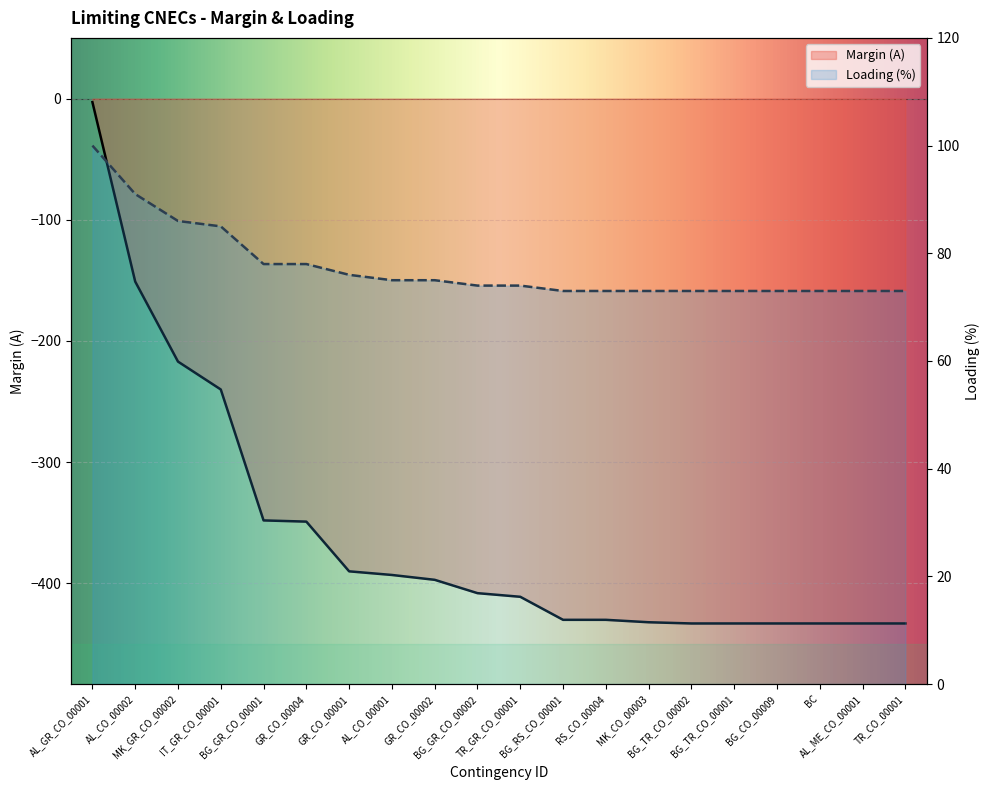

Reading left to right, what are all the values shown in this chart?

Margin (A): AL_GR_CO_00001=-3	AL_CO_00002=-151	MK_GR_CO_00002=-217	IT_GR_CO_00001=-240	BG_GR_CO_00001=-348	GR_CO_00004=-349	GR_CO_00001=-390	AL_CO_00001=-393	GR_CO_00002=-397	BG_GR_CO_00002=-408	TR_GR_CO_00001=-411	BG_RS_CO_00001=-430	RS_CO_00004=-430	MK_CO_00003=-432	BG_TR_CO_00002=-433	BG_TR_CO_00001=-433	BG_CO_00009=-433	BC=-433	AL_ME_CO_00001=-433	TR_CO_00001=-433
Loading (%): AL_GR_CO_00001=100	AL_CO_00002=91	MK_GR_CO_00002=86	IT_GR_CO_00001=85	BG_GR_CO_00001=78	GR_CO_00004=78	GR_CO_00001=76	AL_CO_00001=75	GR_CO_00002=75	BG_GR_CO_00002=74	TR_GR_CO_00001=74	BG_RS_CO_00001=73	RS_CO_00004=73	MK_CO_00003=73	BG_TR_CO_00002=73	BG_TR_CO_00001=73	BG_CO_00009=73	BC=73	AL_ME_CO_00001=73	TR_CO_00001=73